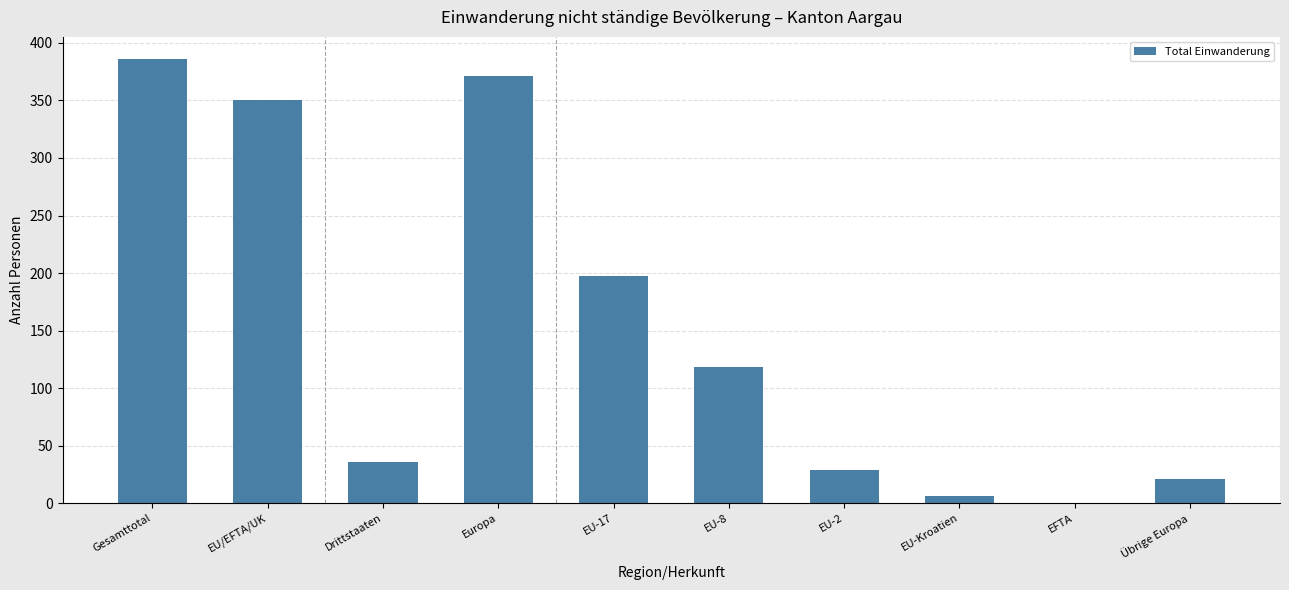

At which label does the data first exceed 118?

Gesamttotal